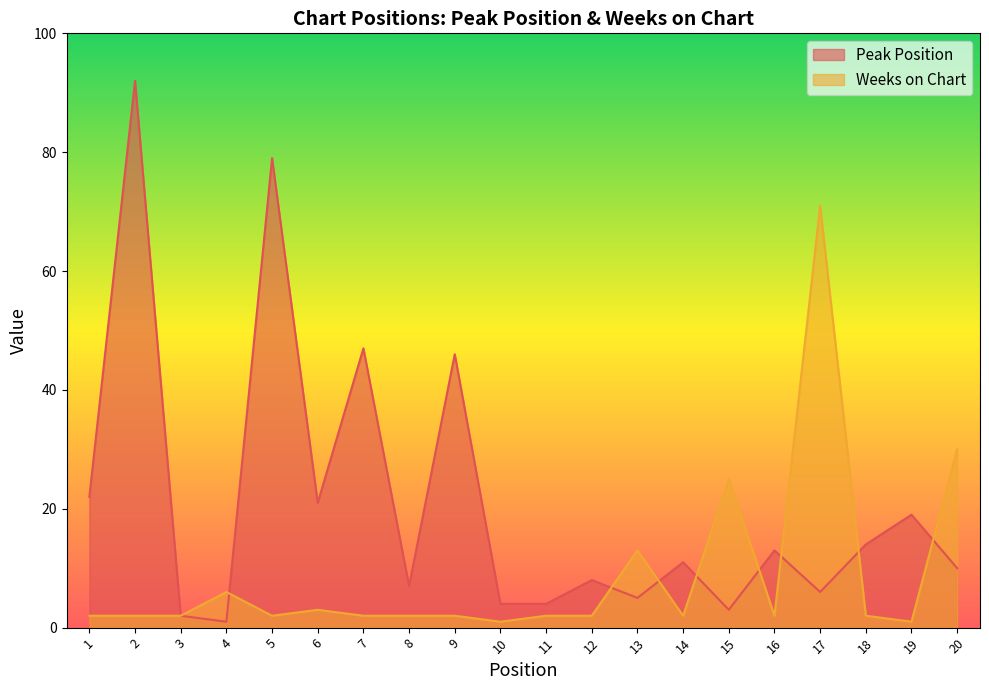

Is the value of Weeks on Chart at 3 greater than the value of Peak Position at 10?

No